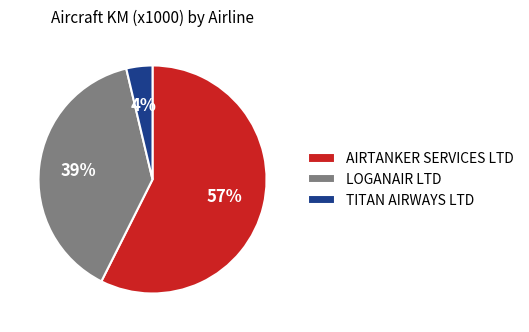

Rank the categories by value from lowest to highest.

TITAN AIRWAYS LTD, LOGANAIR LTD, AIRTANKER SERVICES LTD